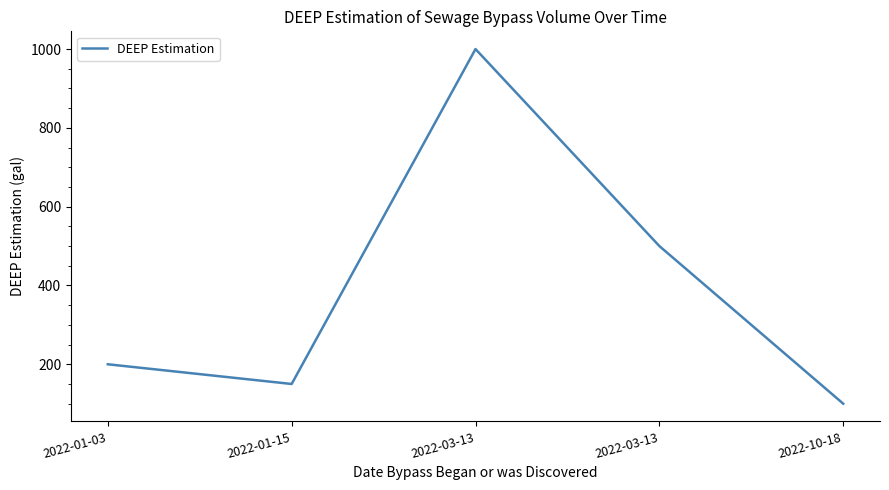

How many lines are shown in the chart?

1